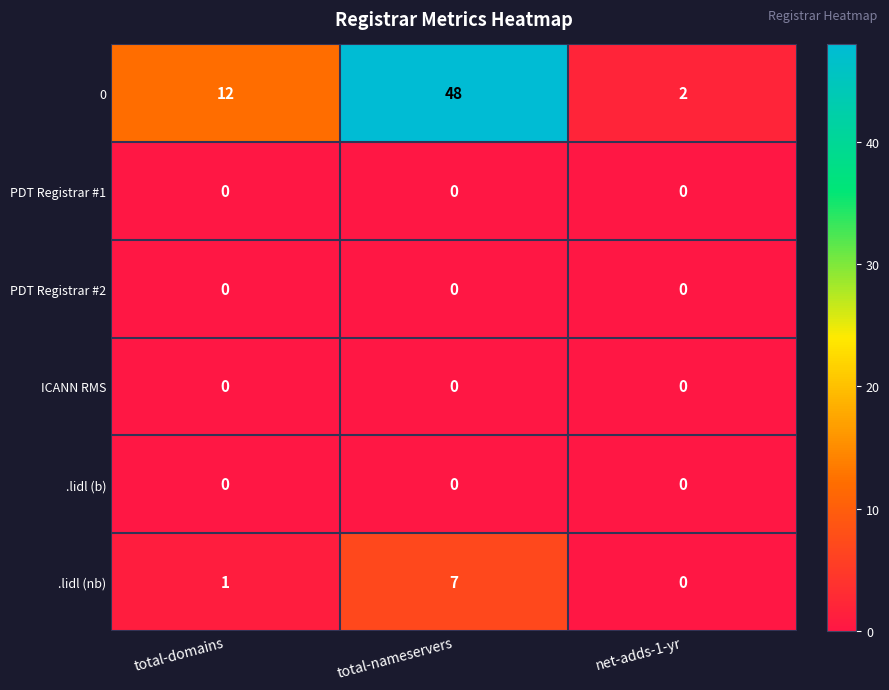

Count the .lidl (nb) values in the range 0 to 7.

3